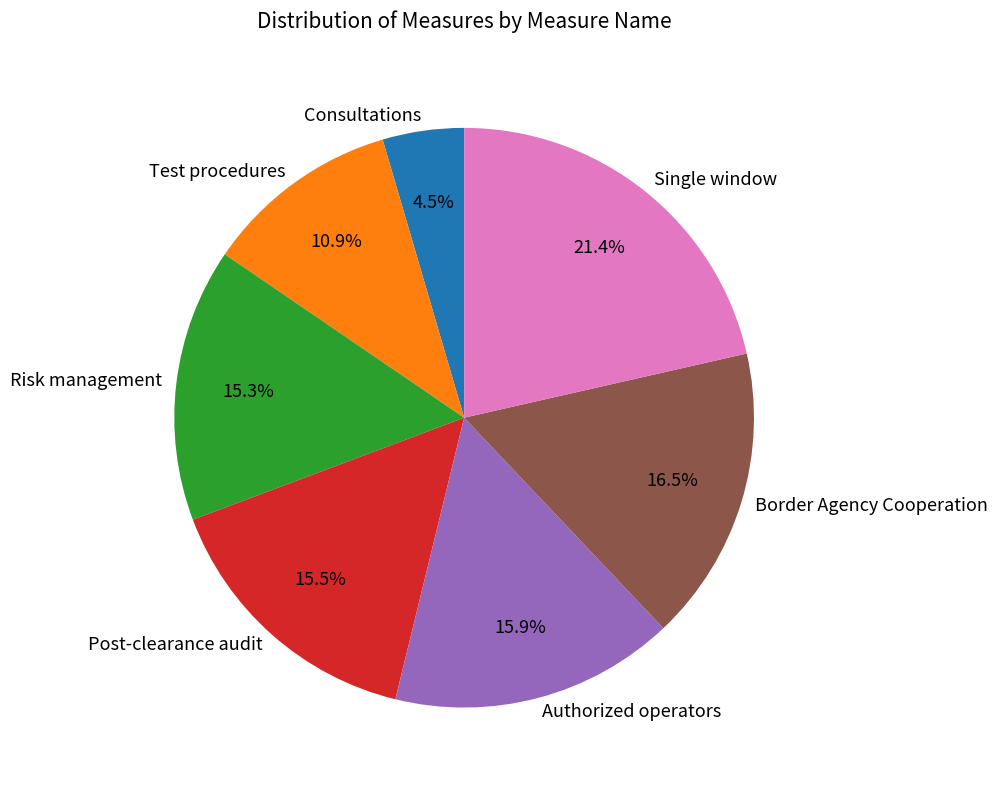

Approximately how many times larger is the value at Border Agency Cooperation compared to Post-clearance audit?

1.1